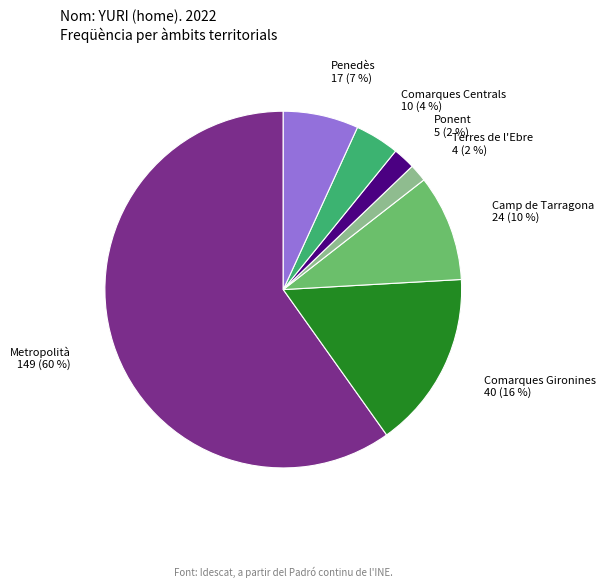

Which category has the biggest portion of the pie?

Metropolità